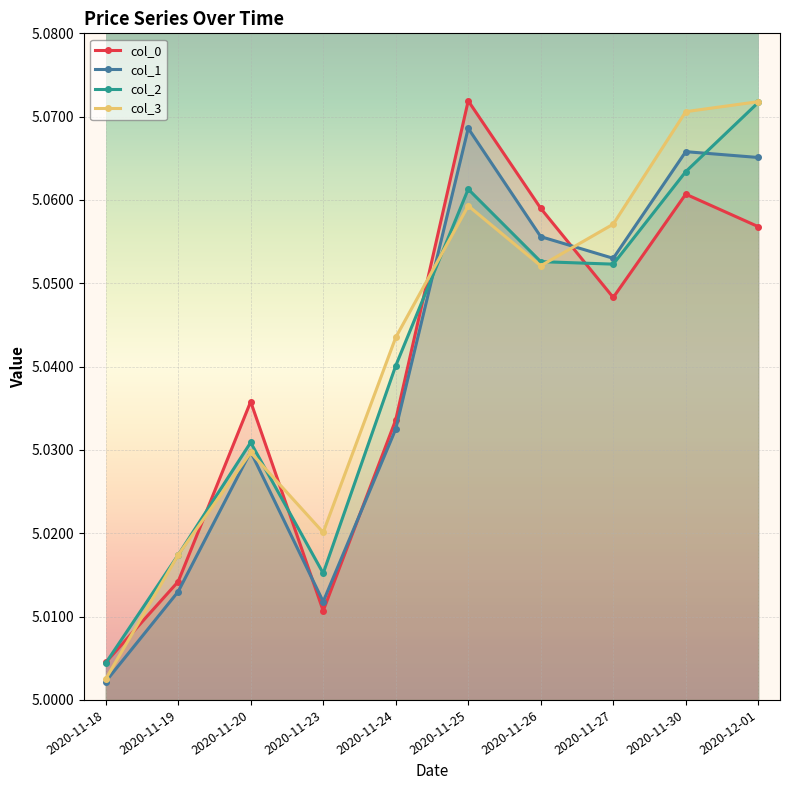

Between 2020-11-23 and 2020-11-27, which series saw the biggest shift?

col_1